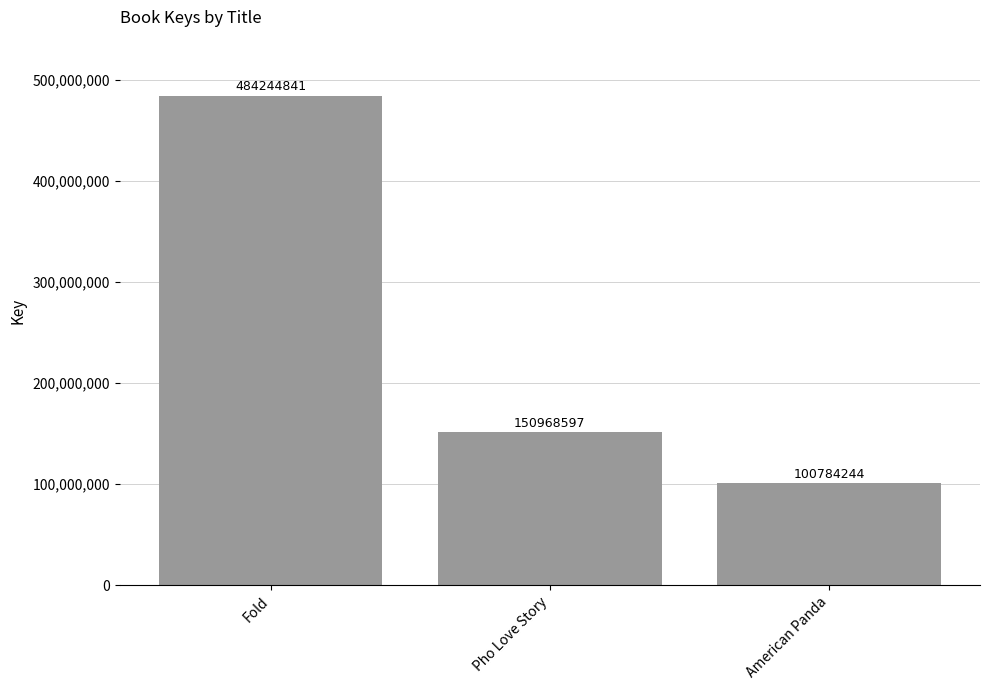

What is the label of the 1st bar from the left?

Fold